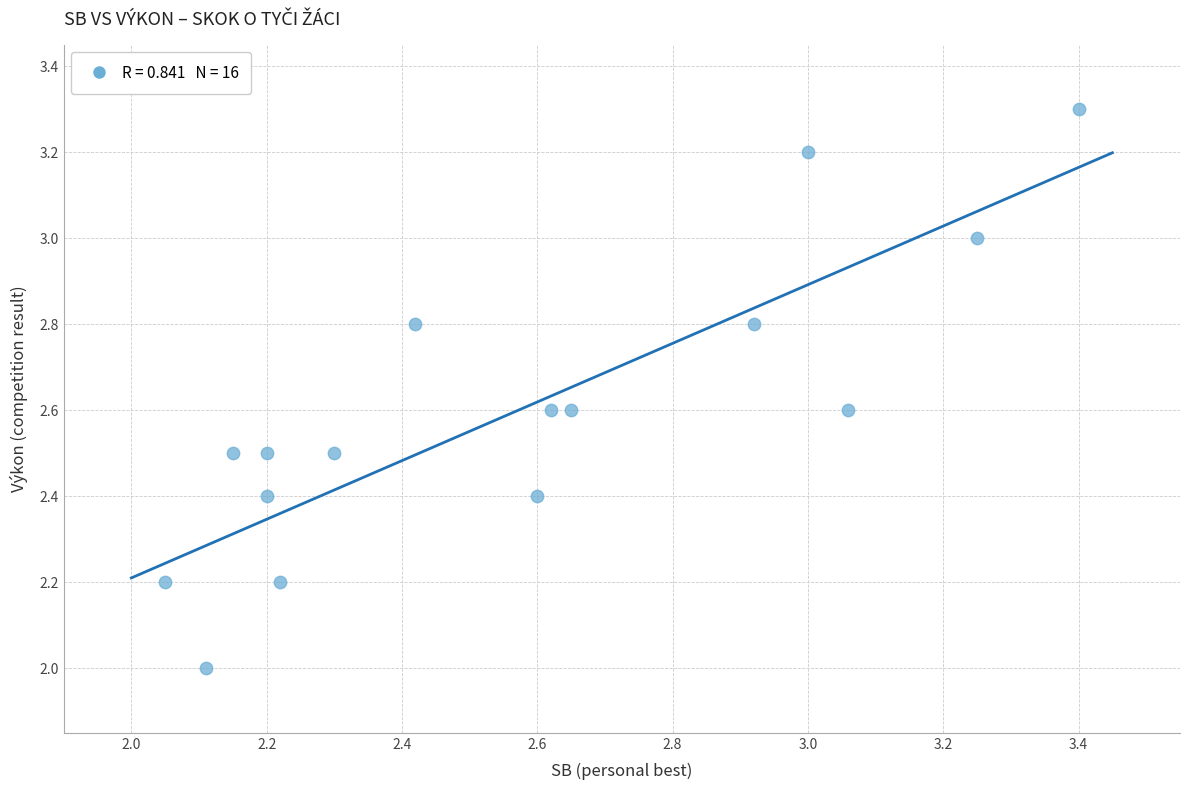

What is the range of Y values (max minus min)?

1.3